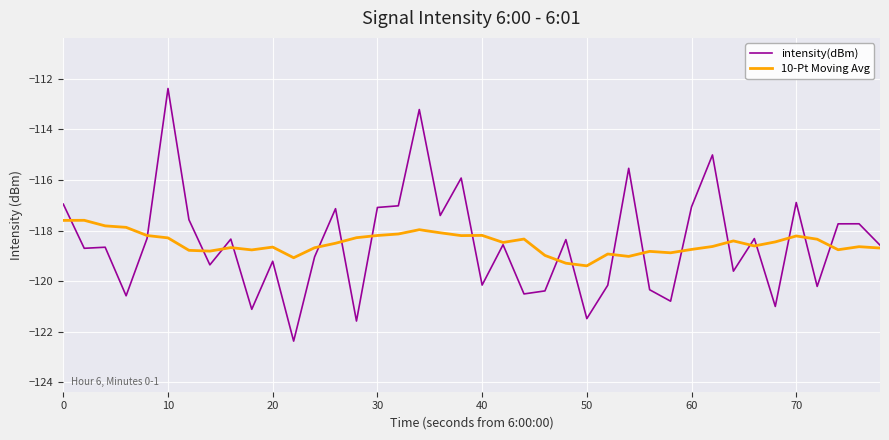

Which series has the widest spread of values?

intensity(dBm)